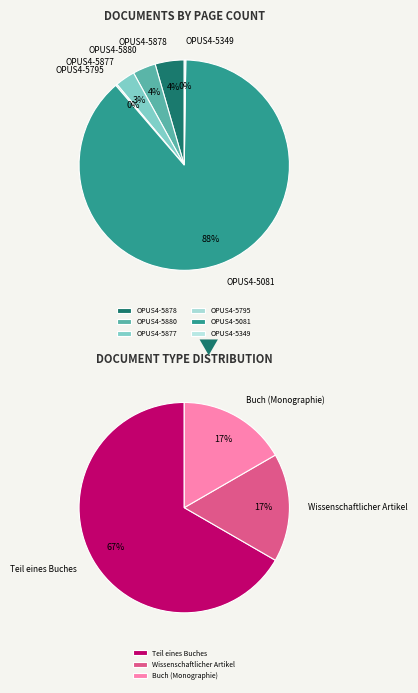

Is OPUS4-5880 the majority of the pie?

No